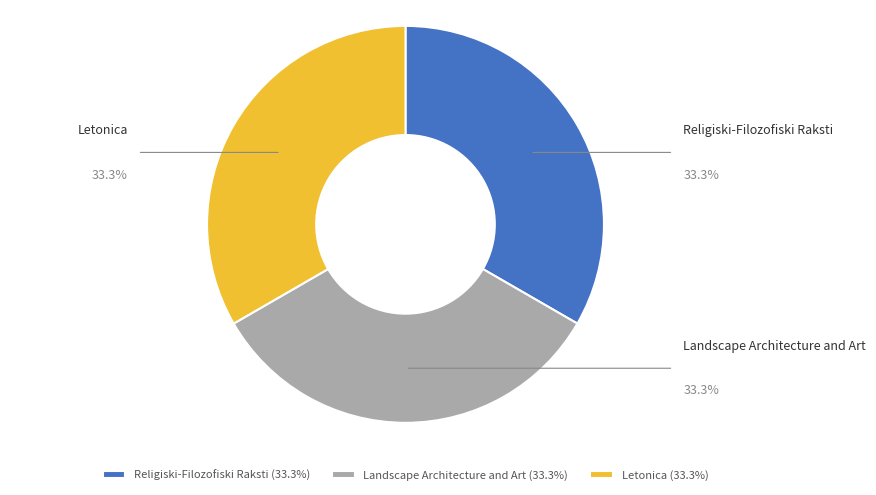

Is there any slice that represents more than half of the pie?

No